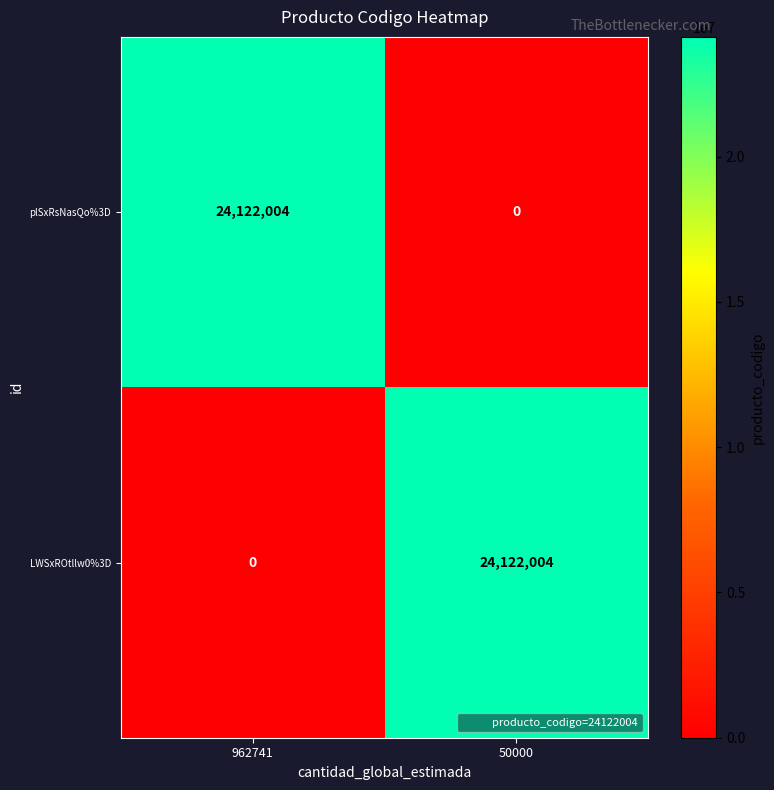

How many values in LWSxROtllw0%3D are above zero?

1